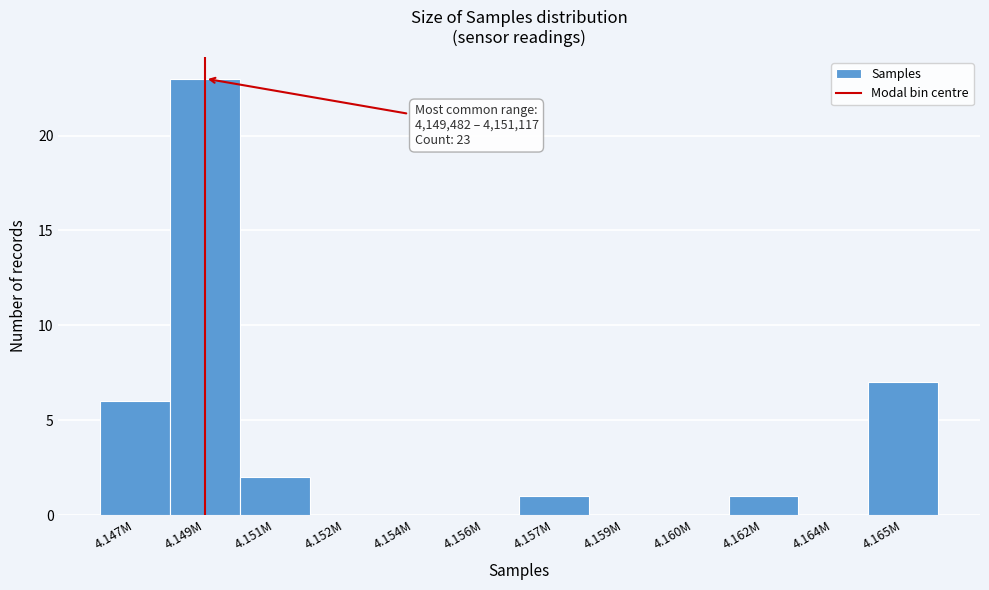

Reading left to right, transcribe all the data shown in this chart.

4.147M=6	4.149M=23	4.151M=2	4.152M=0	4.154M=0	4.156M=0	4.157M=1	4.159M=0	4.160M=0	4.162M=1	4.164M=0	4.165M=7